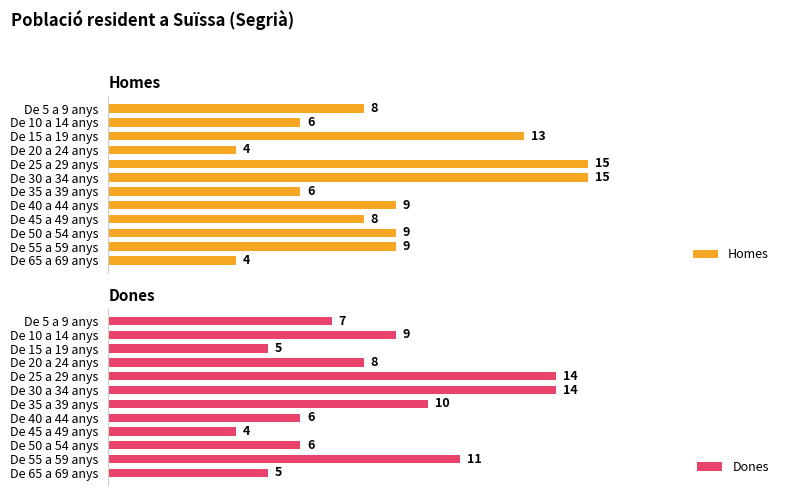

How many data points does each series have?

12